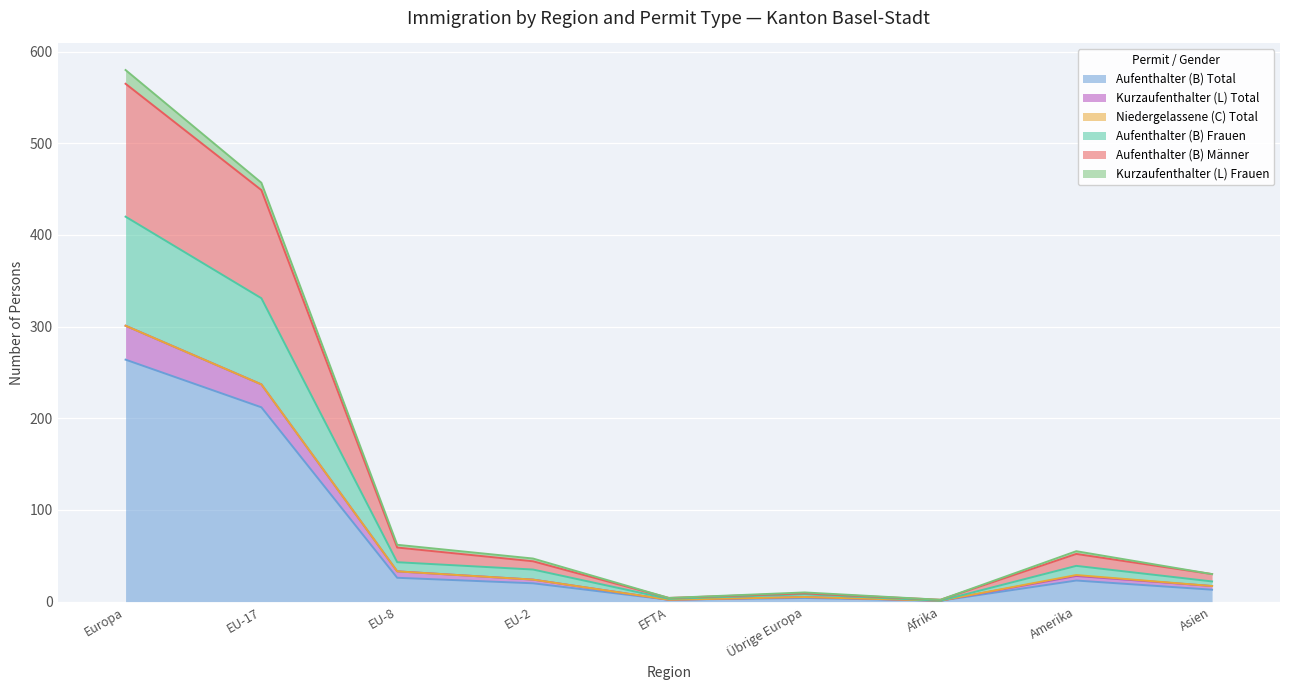

Where is Aufenthalter (B) Total nearest to the value 132?

EU-17